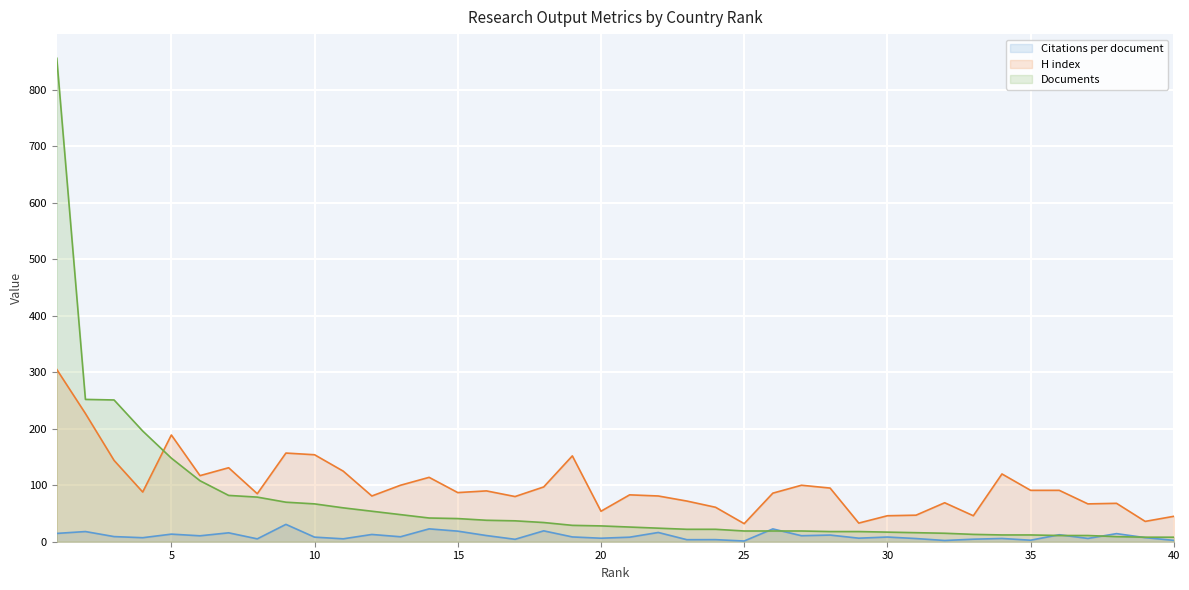

What is the spread (max minus min) of values at 34?

114.2